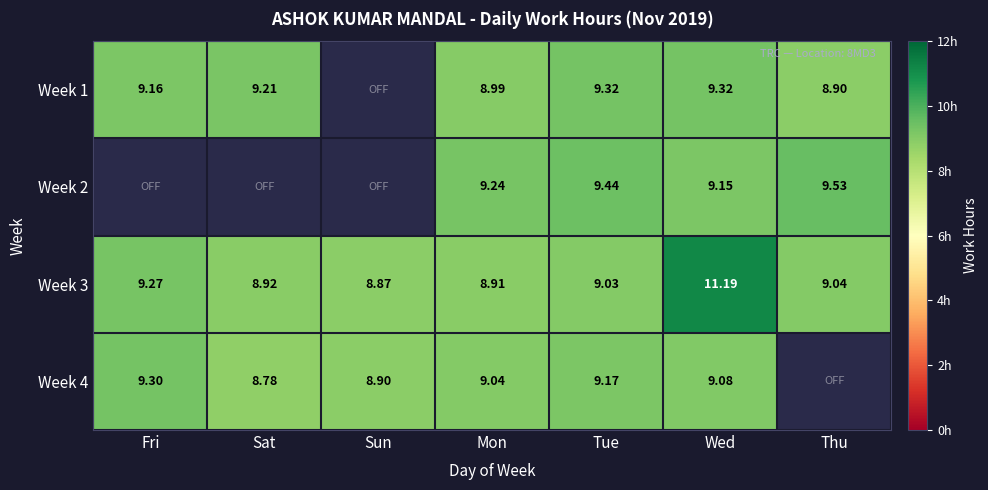

What is the spread (max minus min) of values at Sat?

9.2